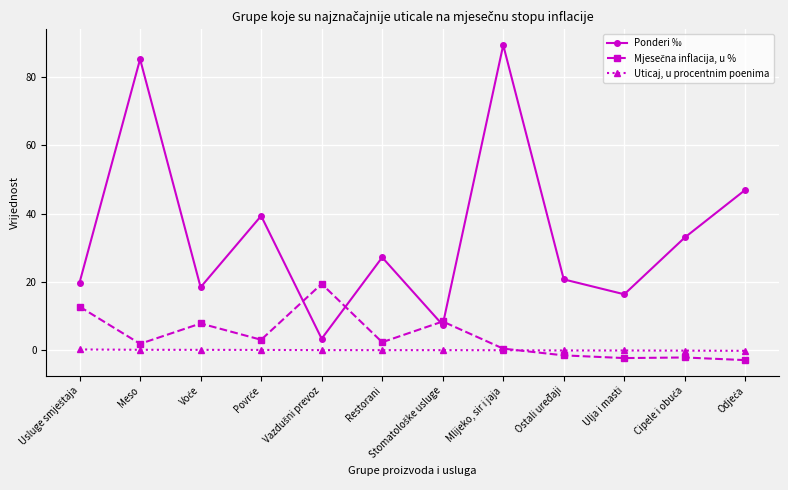

Between Meso and Ulja i masti, which series saw the biggest shift?

Ponderi ‰